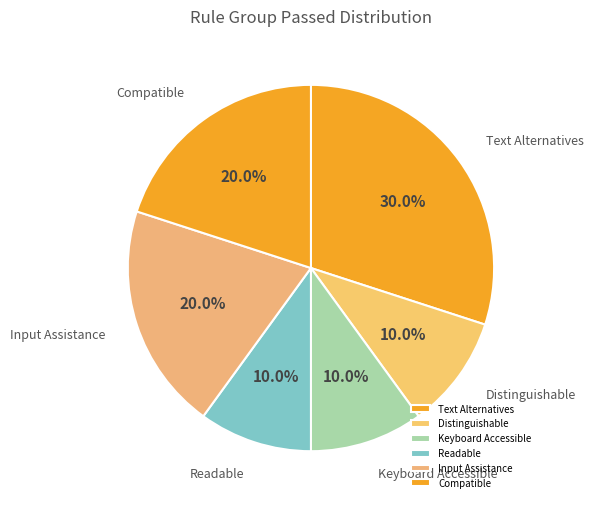

Is Input Assistance the majority of the pie?

No